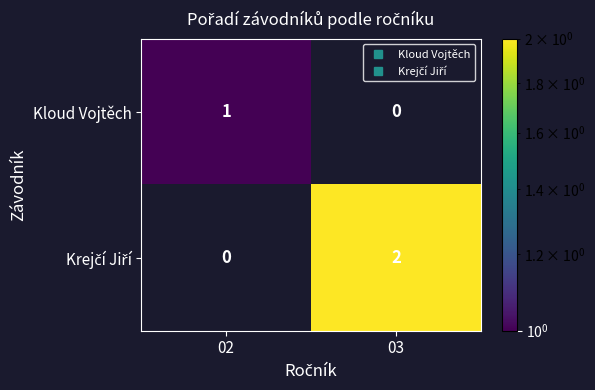

List the labels in order of Krejčí Jiří value, largest first.

02, 03